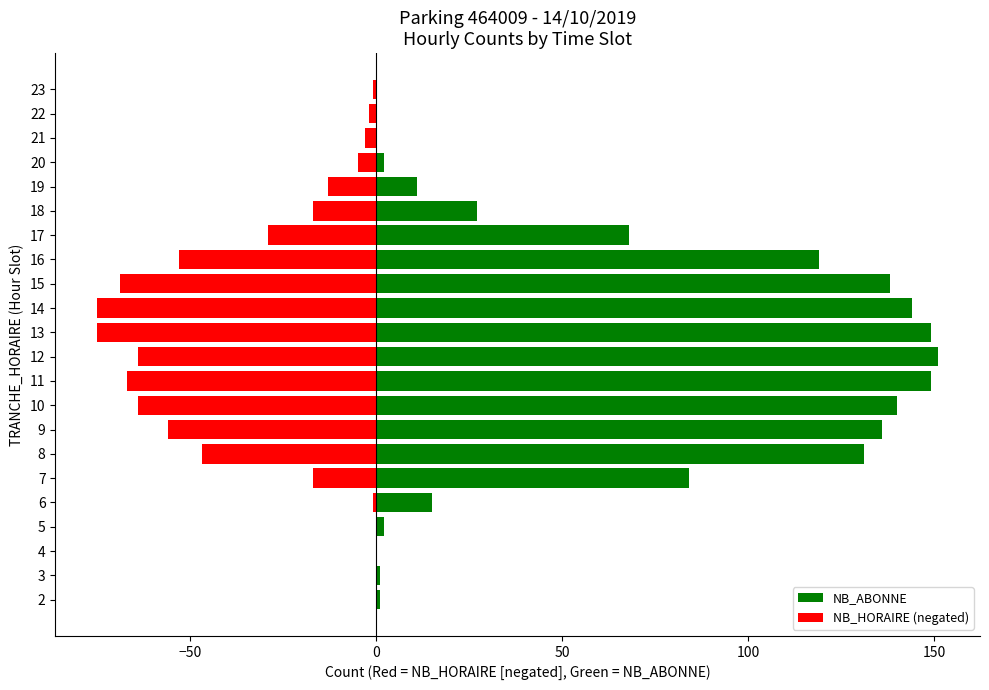

What is the greatest value displayed?

151